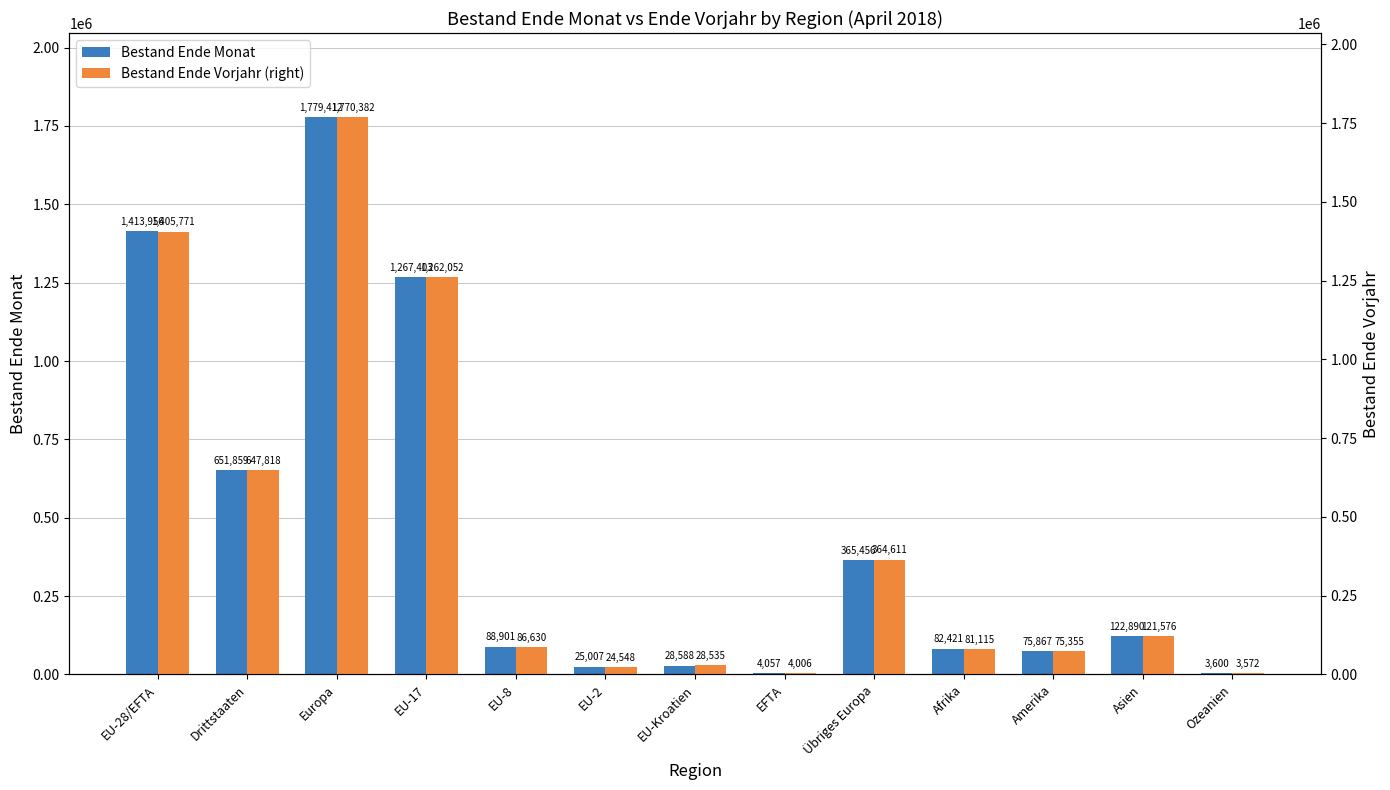

How many data points in Bestand Ende Monat are less than 88901?

6